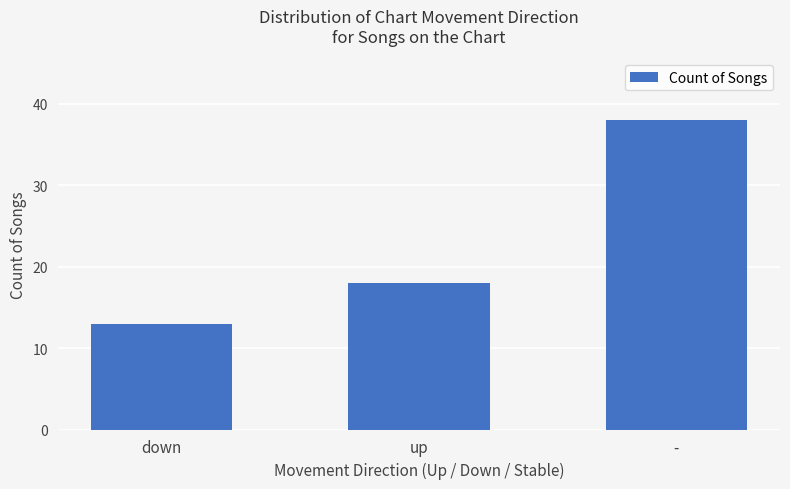

What is the change in value from down to up?

+5